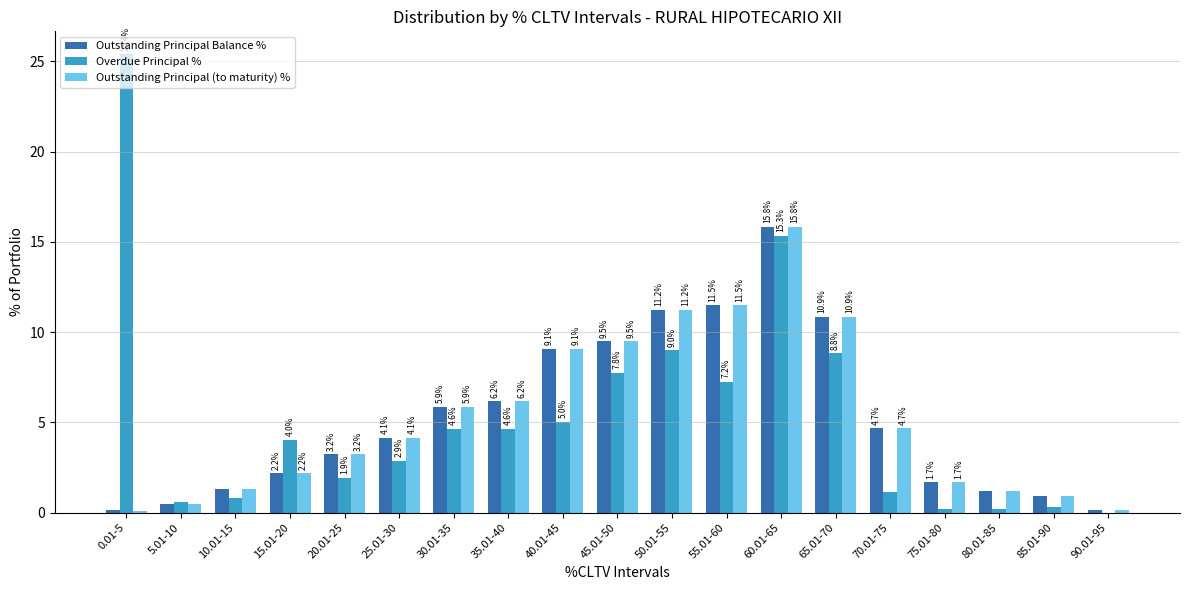

Where does the Outstanding Principal Balance % series first go above 4?

25.01-30